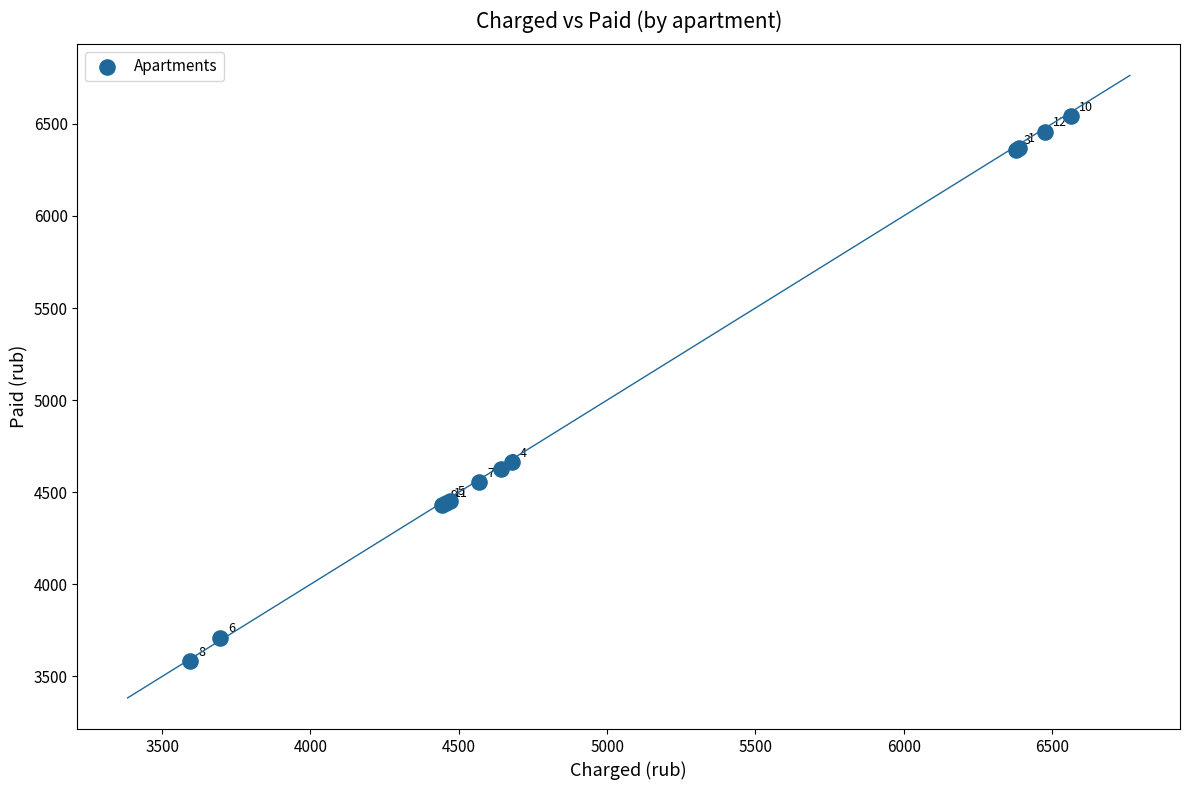

What Y value in the scatter plot is closest to 5062?

4663.7